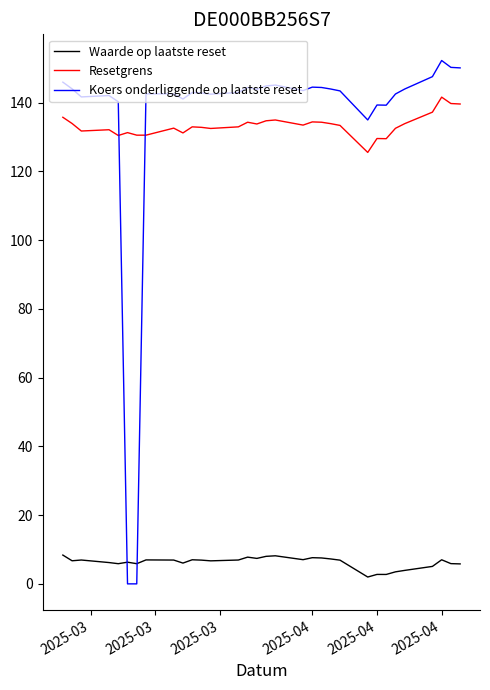

True or false: Waarde op laatste reset has more than 0 interior local peaks.

True